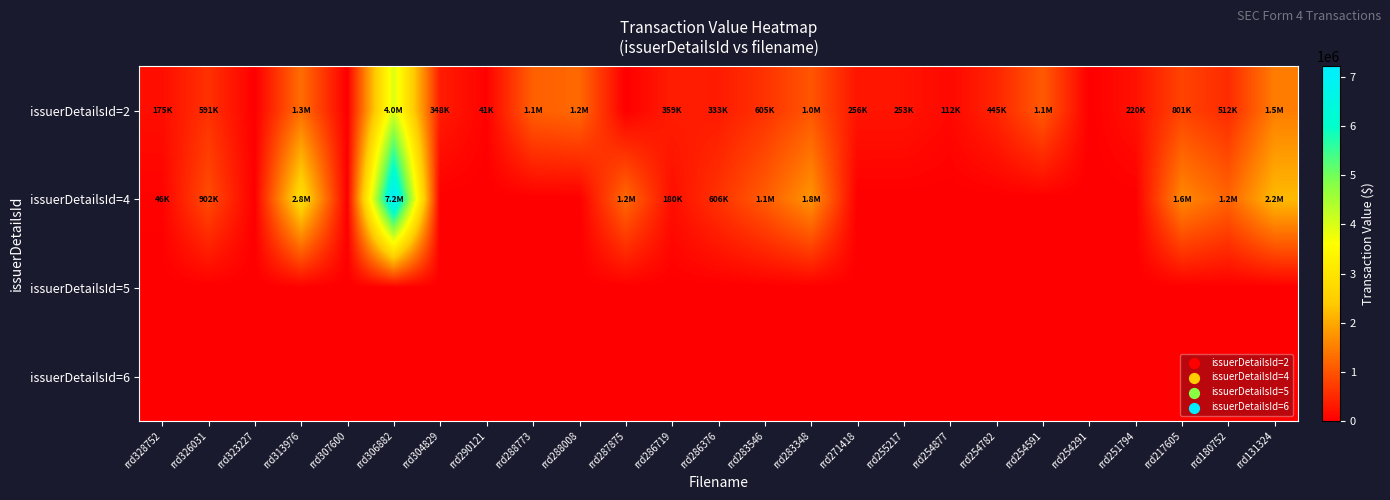

Which series has the largest total across all categories?

issuerDetailsId=4